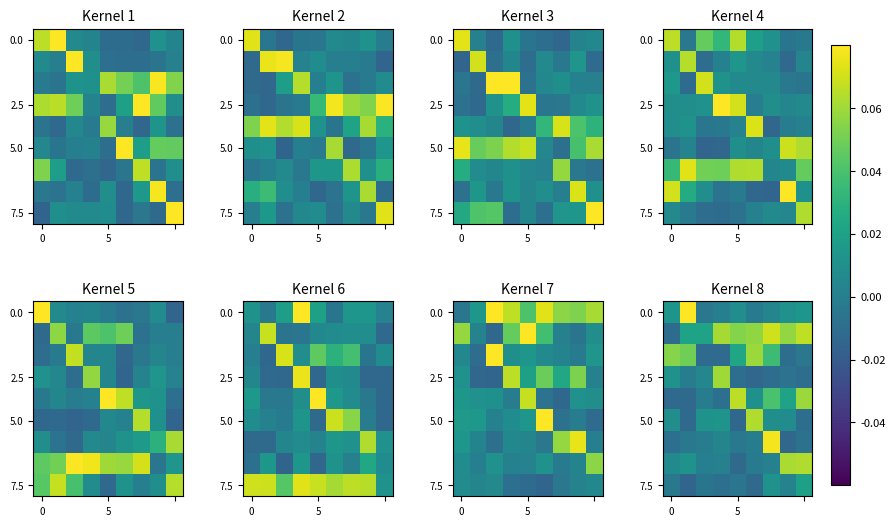

At which category is the sum across all series the highest?

6